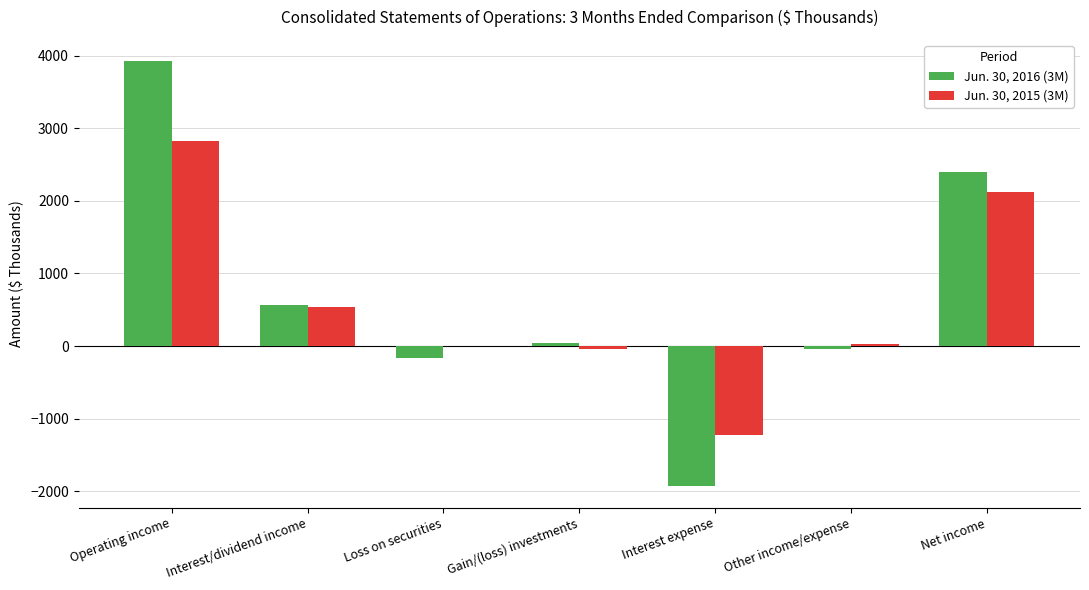

What is the sum of the Jun. 30, 2015 (3M) values at Interest expense and Loss on securities?

-1226